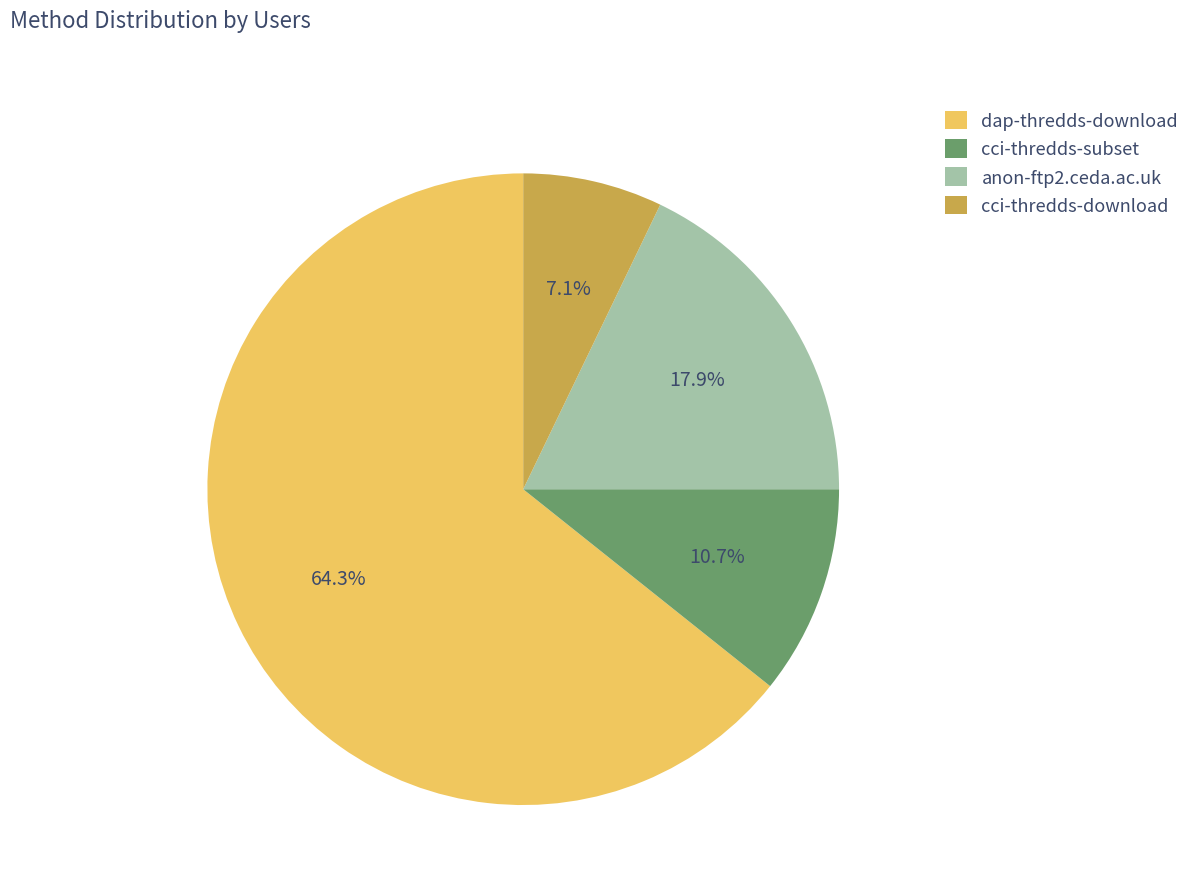

To the nearest percent, what percentage of the pie is cci-thredds-subset?

11%